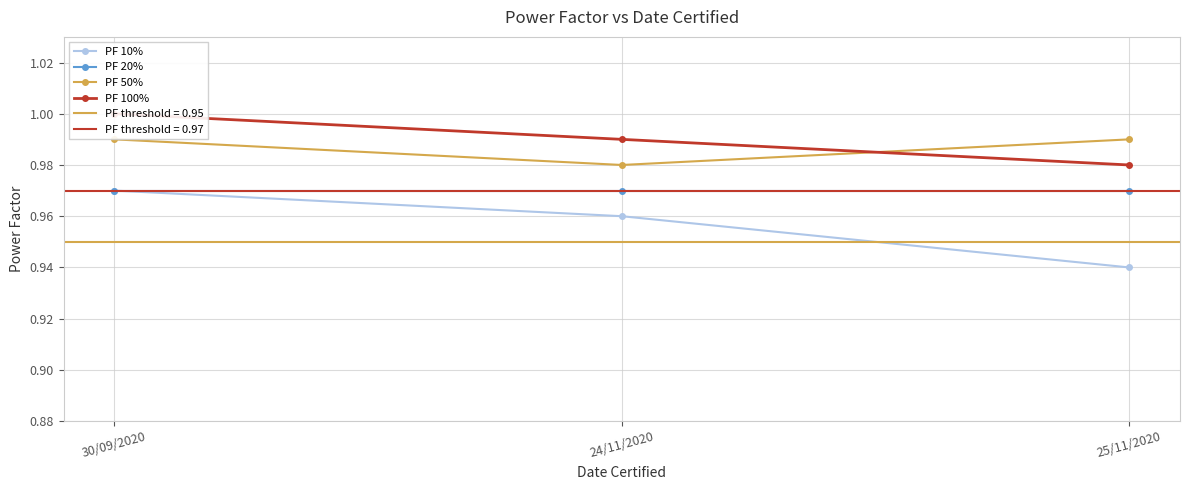

Which has a higher value, 30/09/2020 or 25/11/2020?

30/09/2020